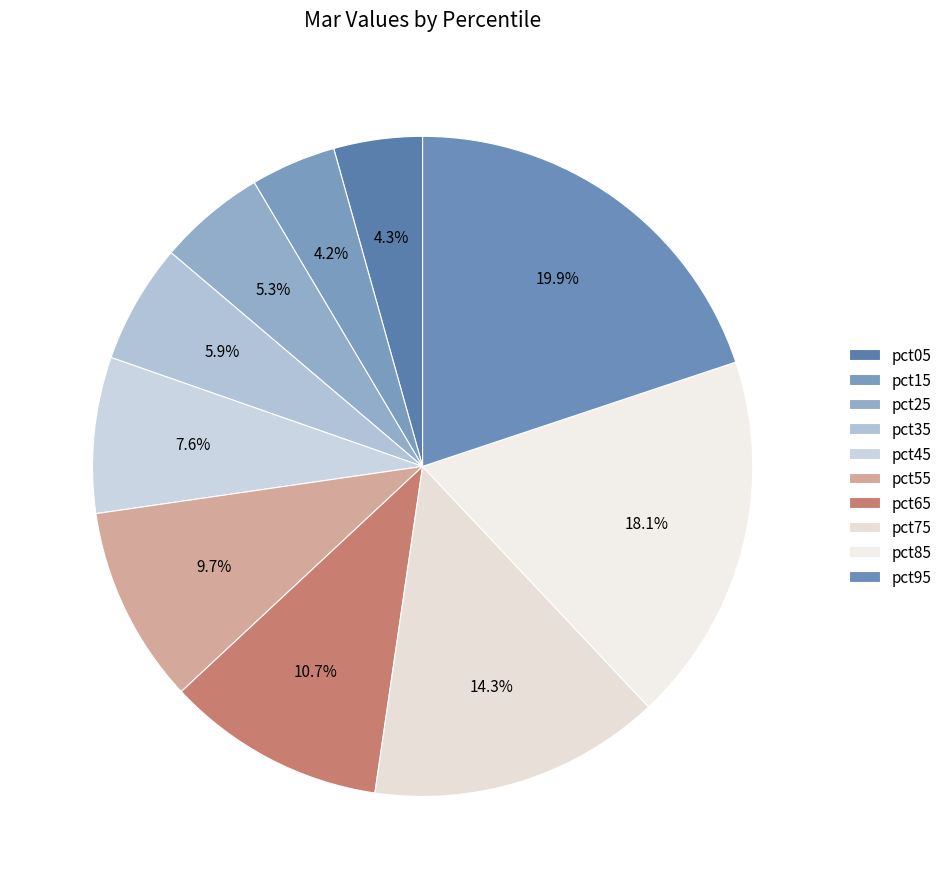

Rank the categories by value from lowest to highest.

pct15, pct05, pct25, pct35, pct45, pct55, pct65, pct75, pct85, pct95